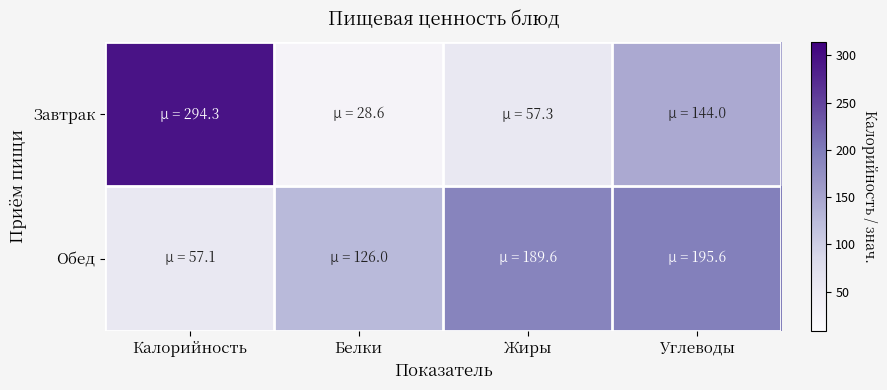

Which has a higher value, Углеводы or Жиры?

Углеводы